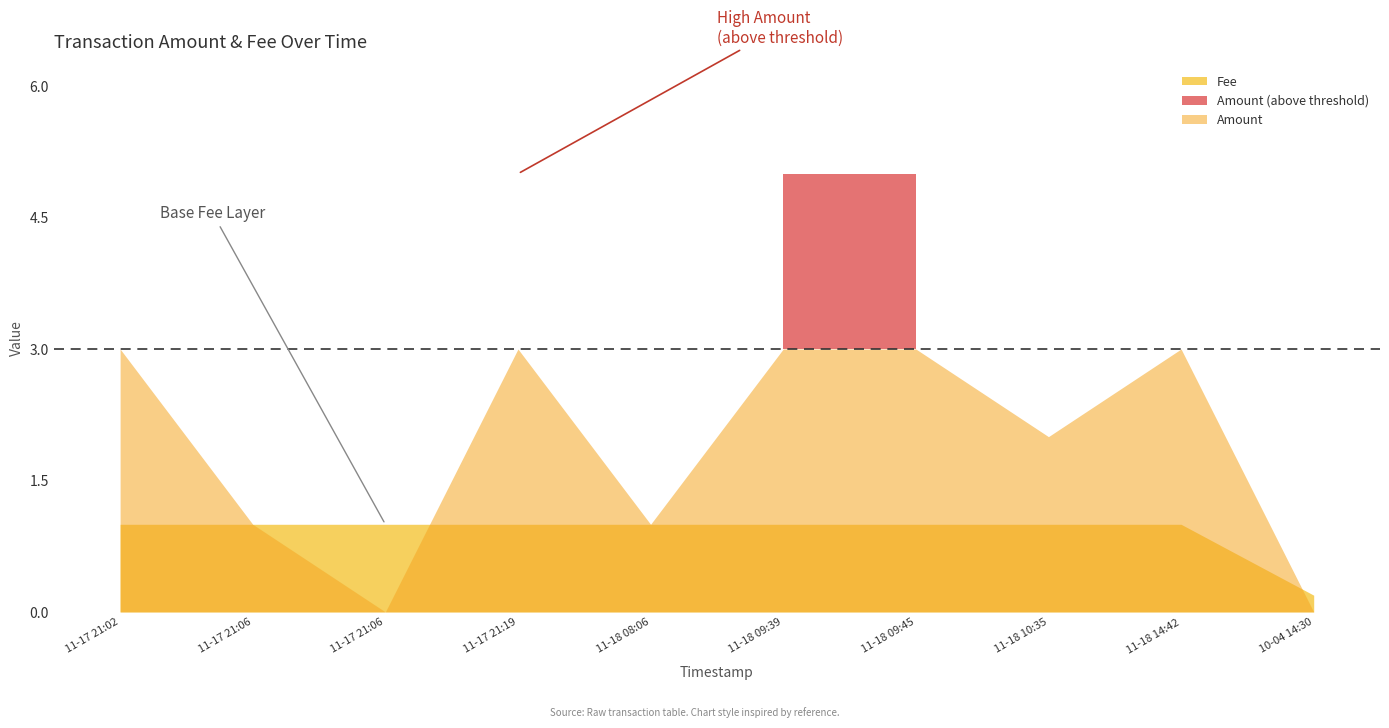

Is the value of Amount at 2016-11-17 21:06:20 greater than the value of Fee at 2016-11-18 10:35:12?

No